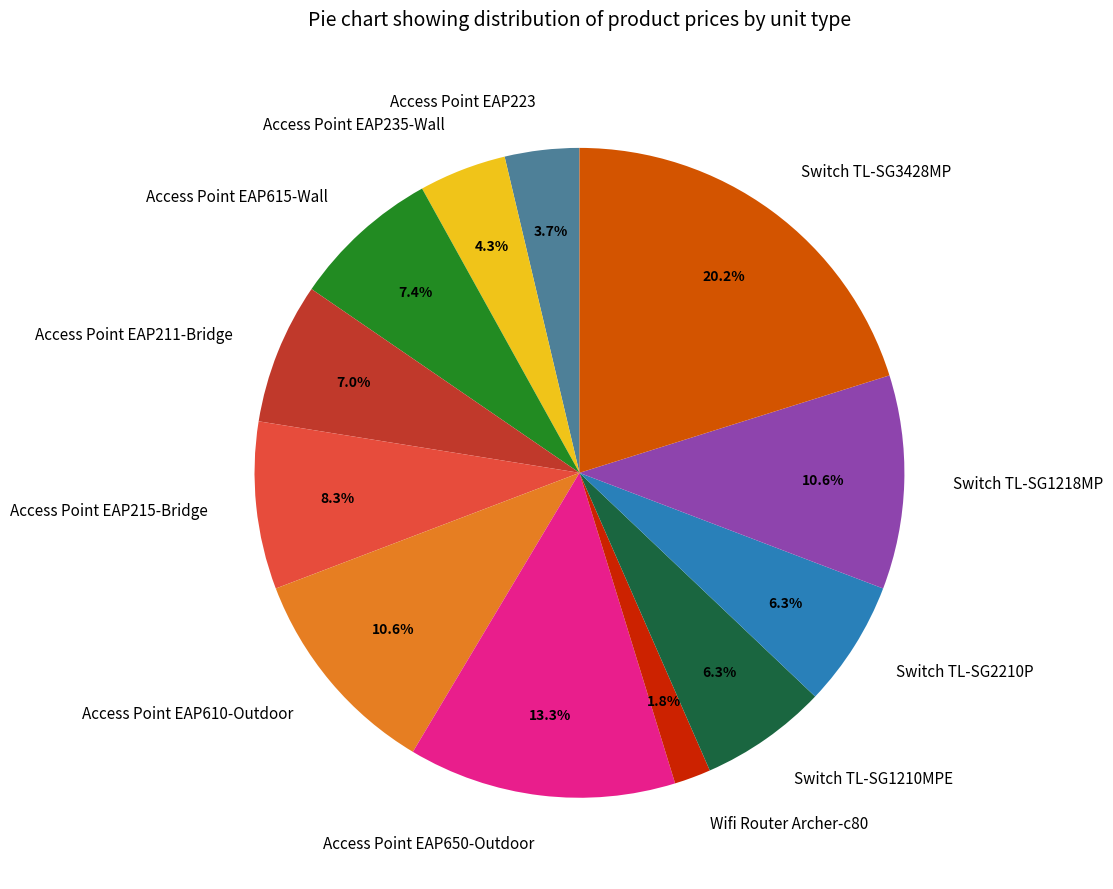

Which has a higher value, Access Point EAP235-Wall or Wifi Router Archer-c80?

Access Point EAP235-Wall